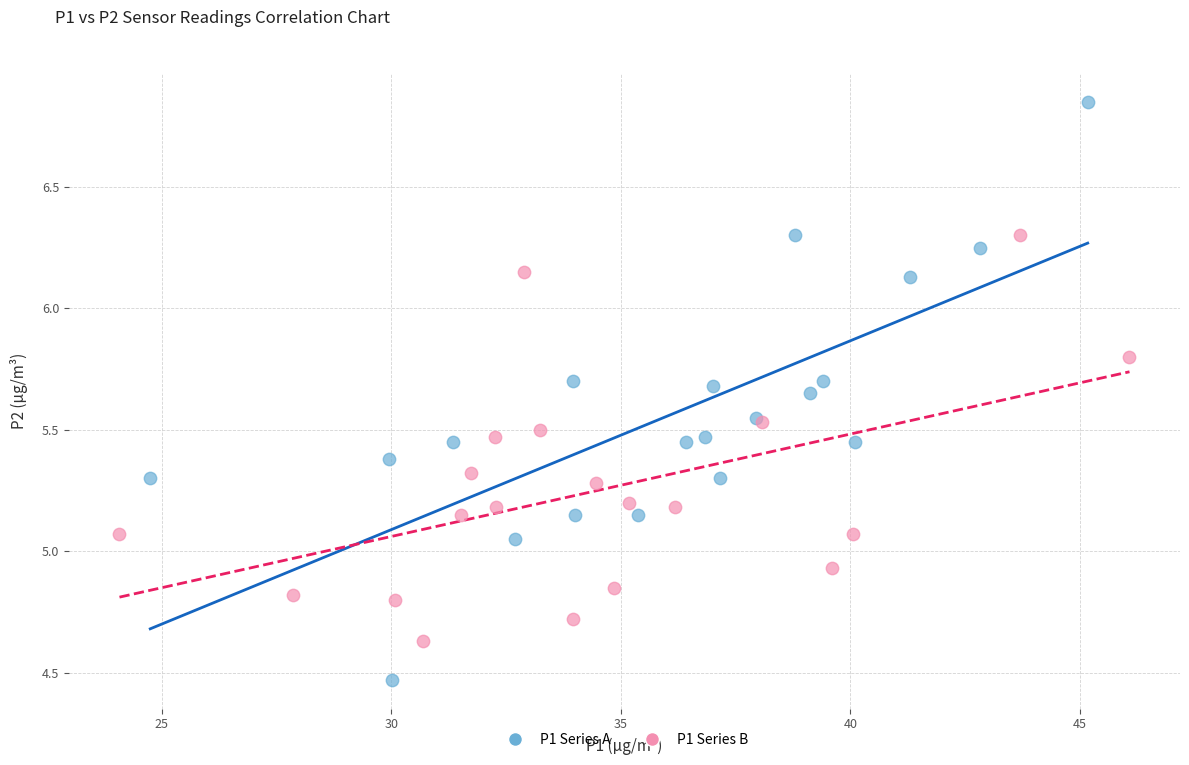

Which series has the widest spread of Y values?

P1 Series A